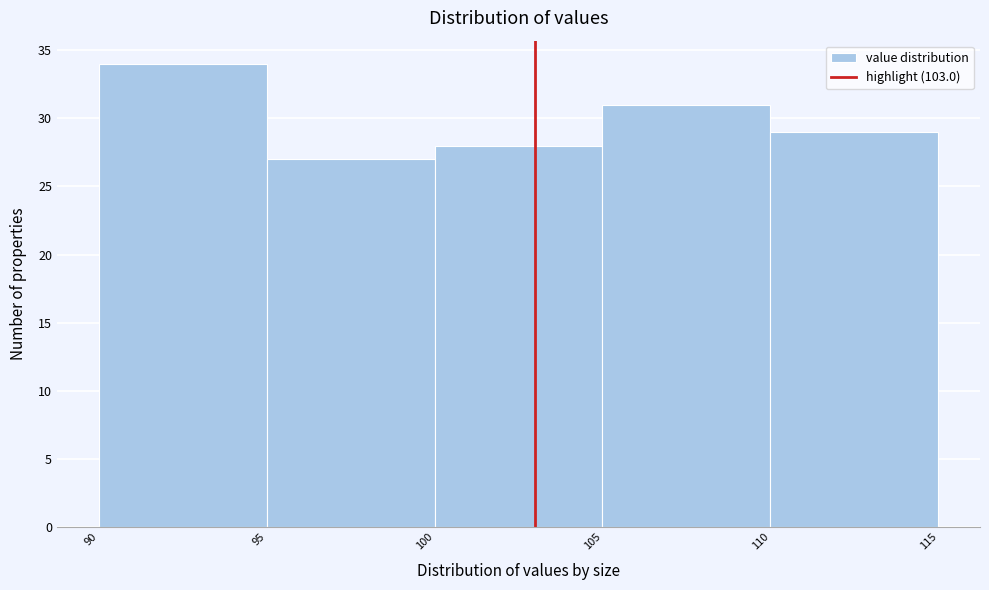

Reading left to right, list every bar in this chart as the range it spans on the x-axis followed by its height. The values are not printed on the chart, so give them approximately, as read against the axis.

90 to 95: 34
95 to 100: 27
100 to 105: 28
105 to 110: 31
110 to 115: 29